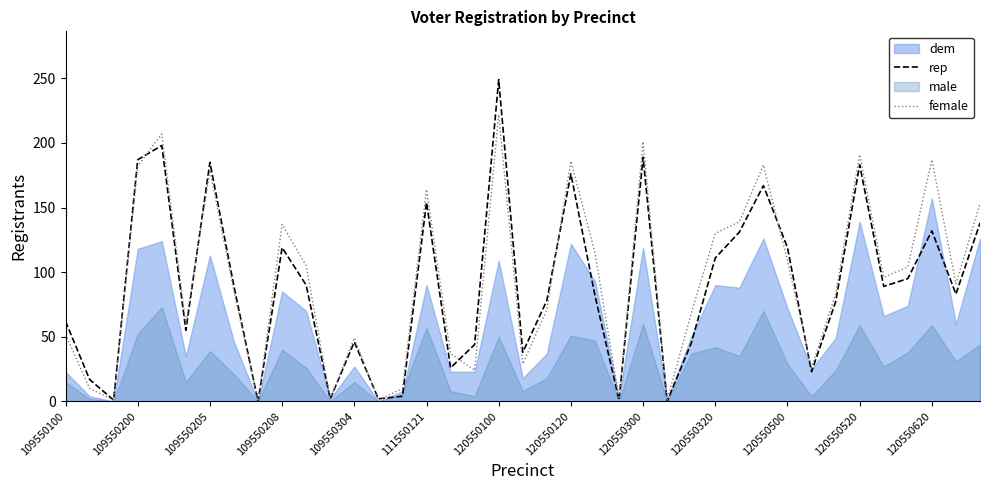

The value of female at 120550500 is 152. True or false?

False